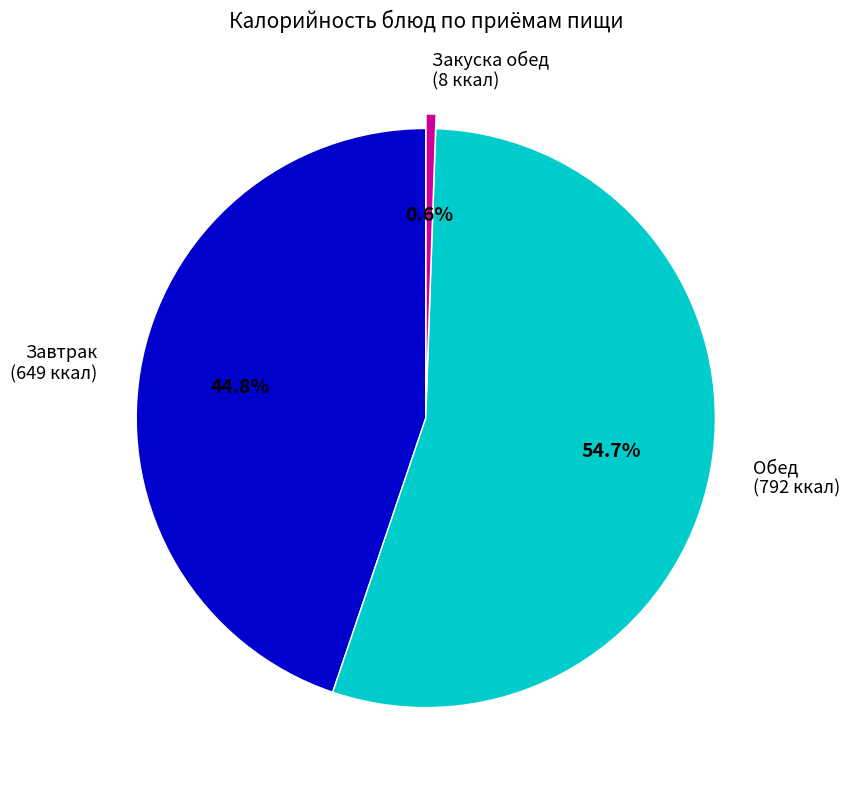

How much of the chart is everything except Завтрак (649 ккал)?

55.2%